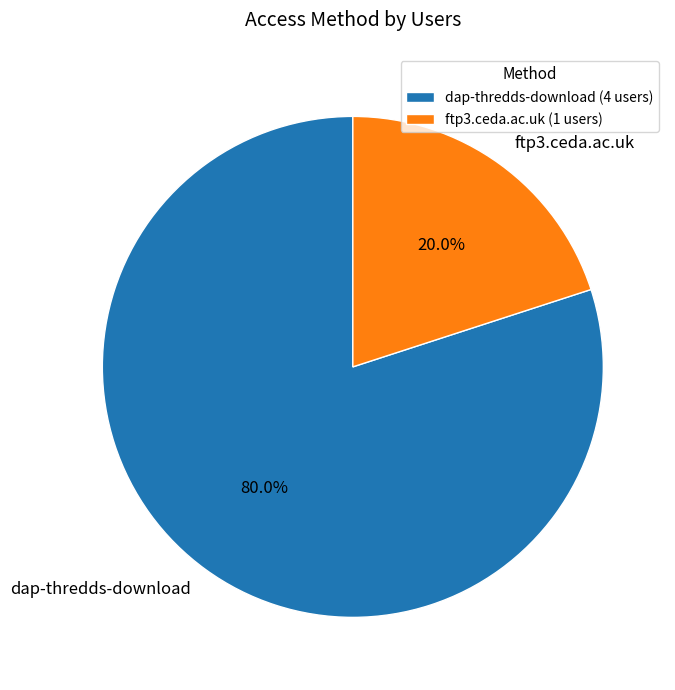

What is the total percentage of ftp3.ceda.ac.uk and dap-thredds-download?

100.0%